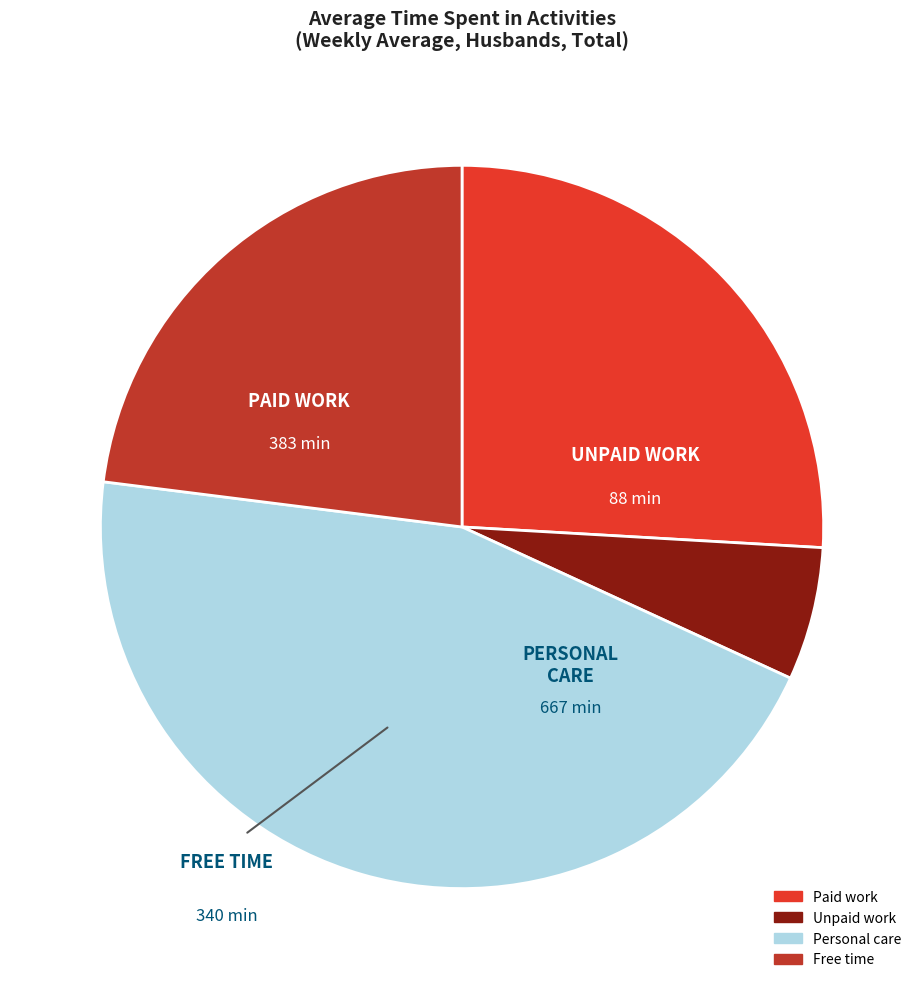

Is it true that Paid work is 32% of the pie?

False